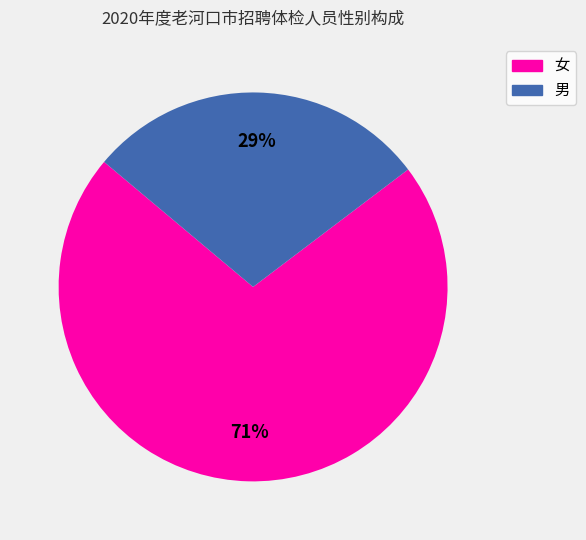

What percentage is the 男 slice, to the nearest percent?

29%